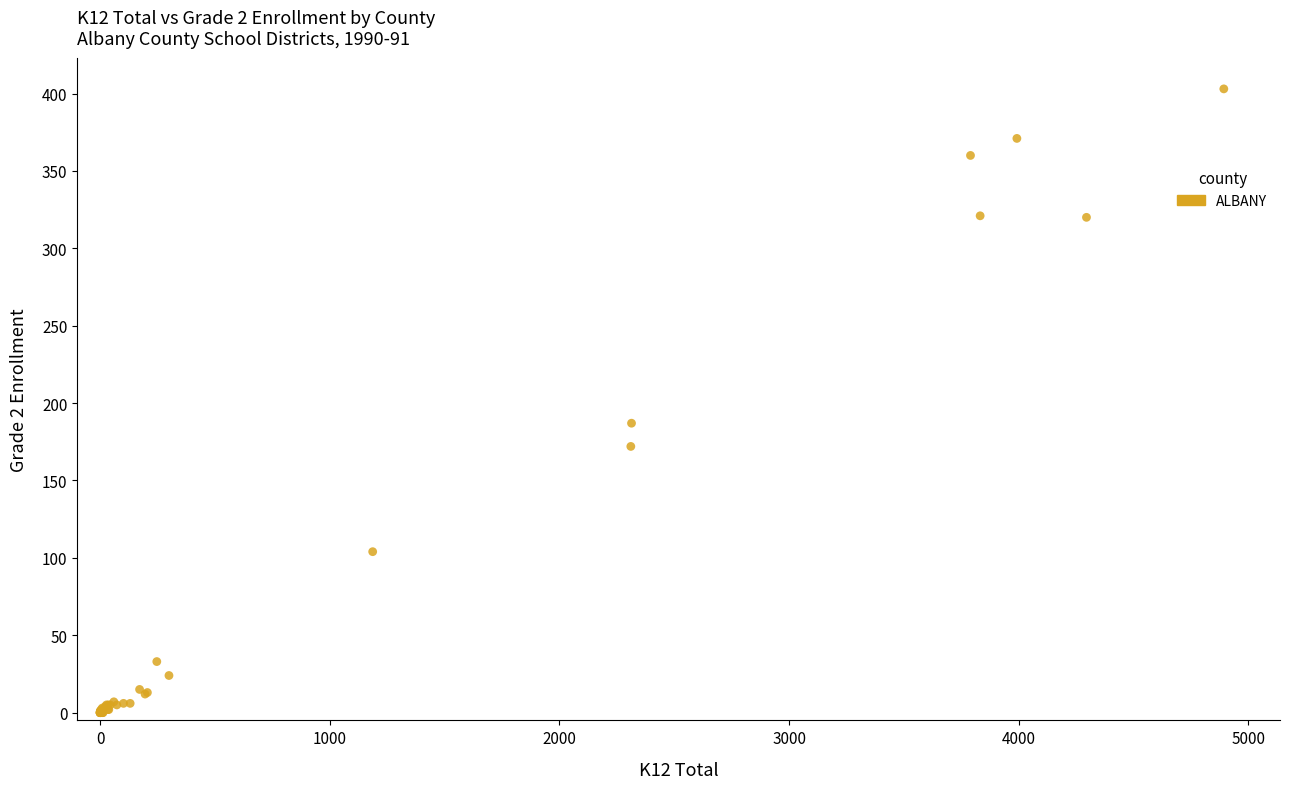

What Y value in the scatter plot is closest to 201?

187